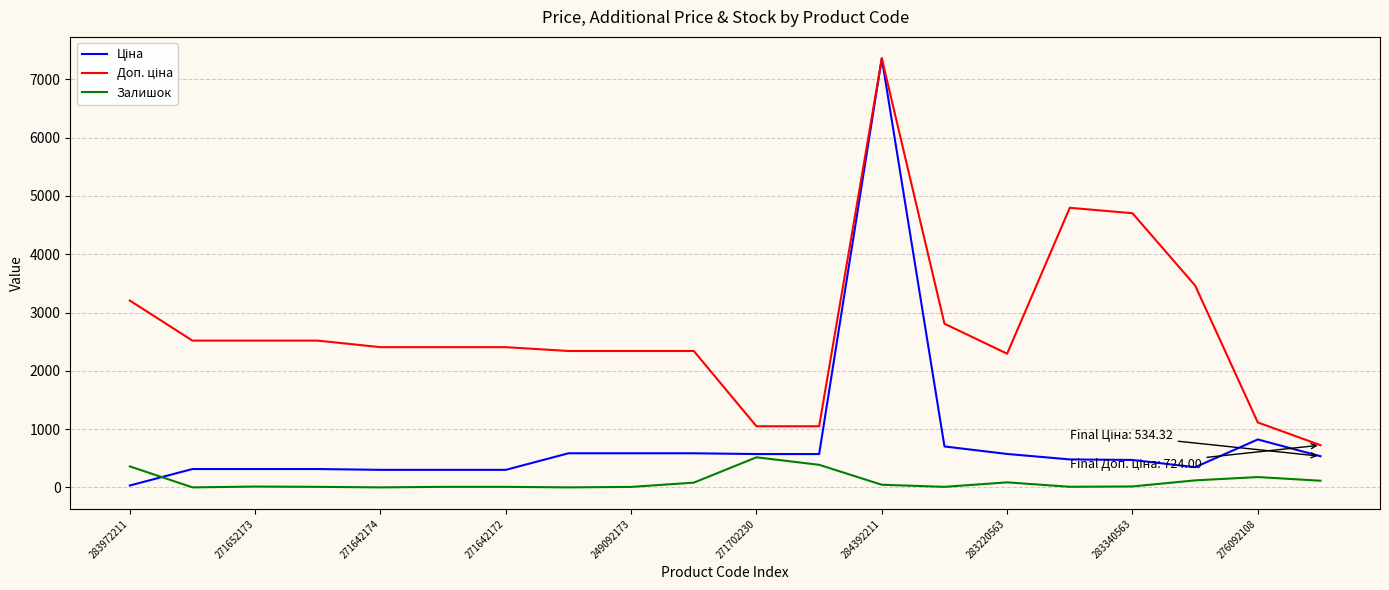

How many lines are shown in the chart?

3